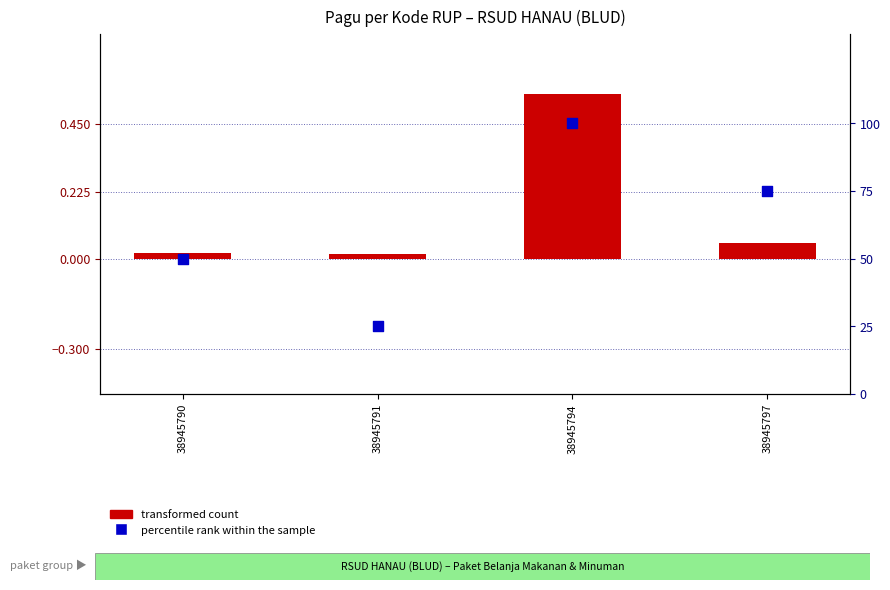

Which series has the widest spread of Y values?

percentile rank within the sample